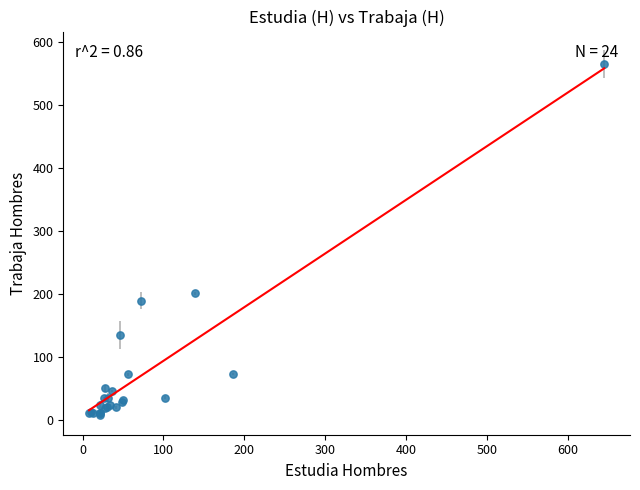

What Y value in the scatter plot is closest to 287?

202